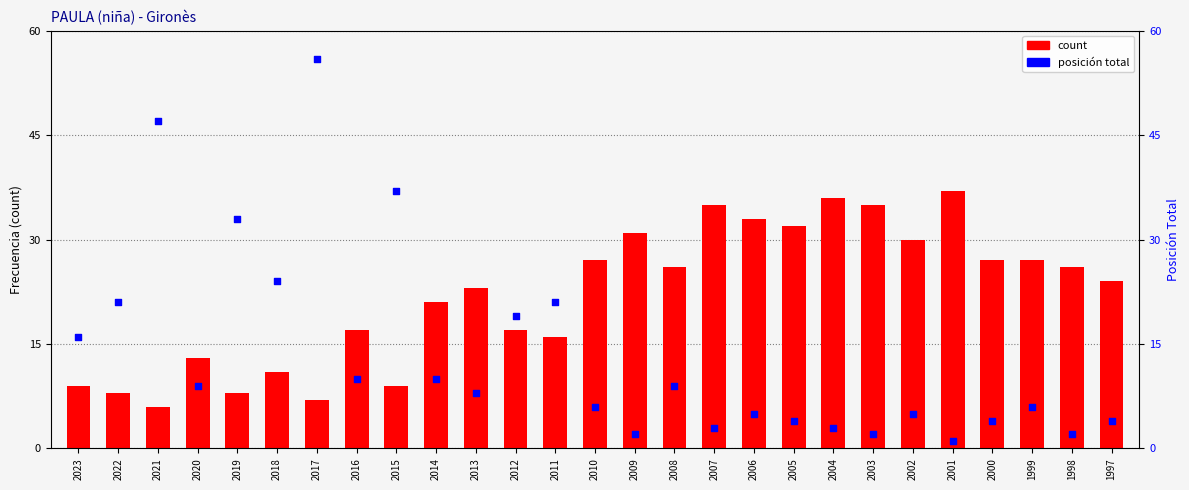

Which series reaches the maximum Y coordinate?

posición total